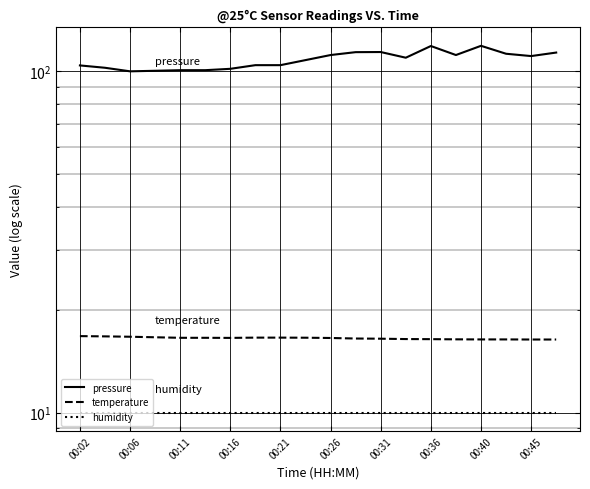

Between 10 and 19, which series saw the biggest shift?

pressure